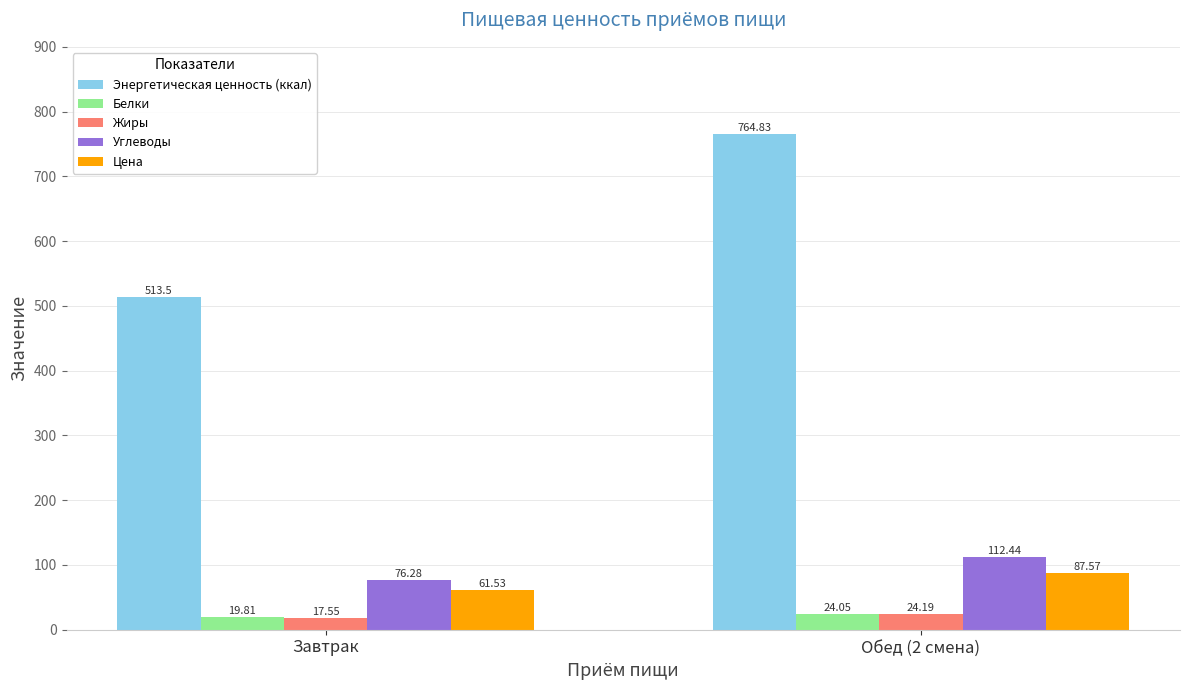

What is the lowest value of the Белки series?

19.8